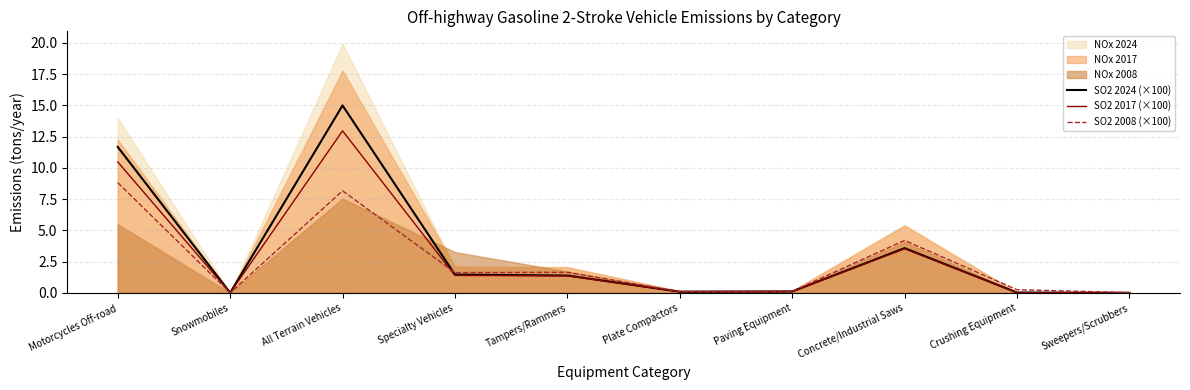

The value of SO2 2024 (×100) at Snowmobiles is 0.0. True or false?

True